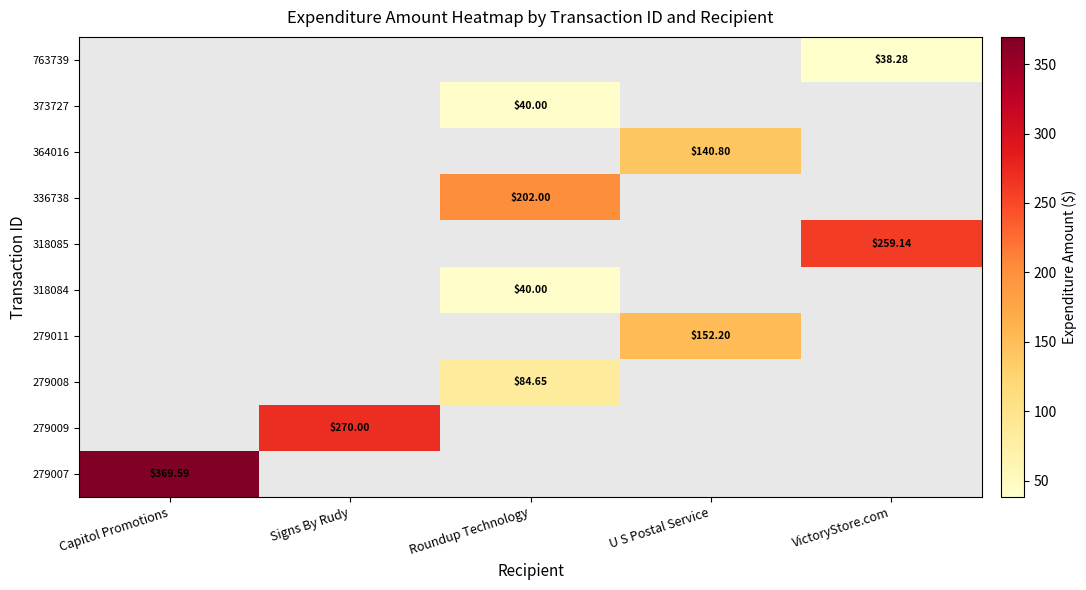

How many data points does each series have?

5